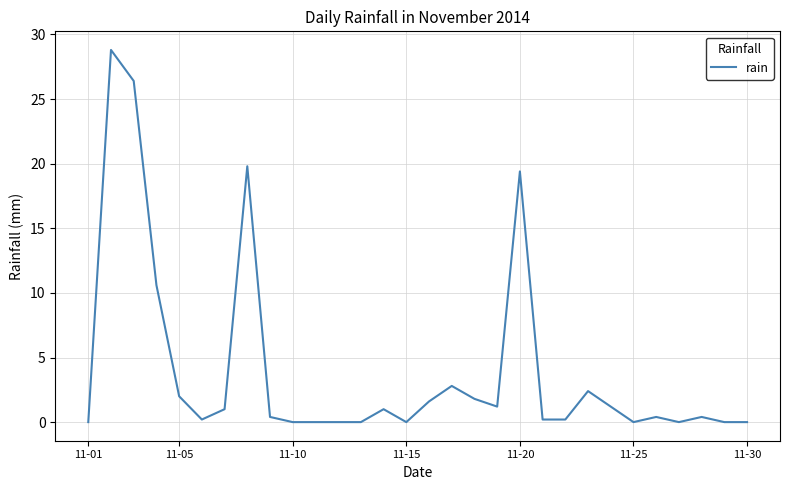

What is the maximum value shown in the chart?

28.8